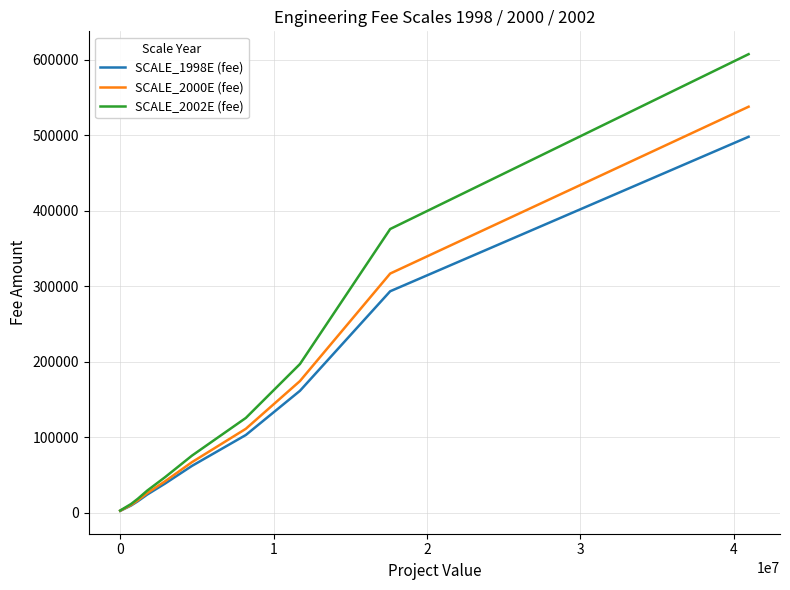

Which series has the widest spread of values?

SCALE_2002E (fee)